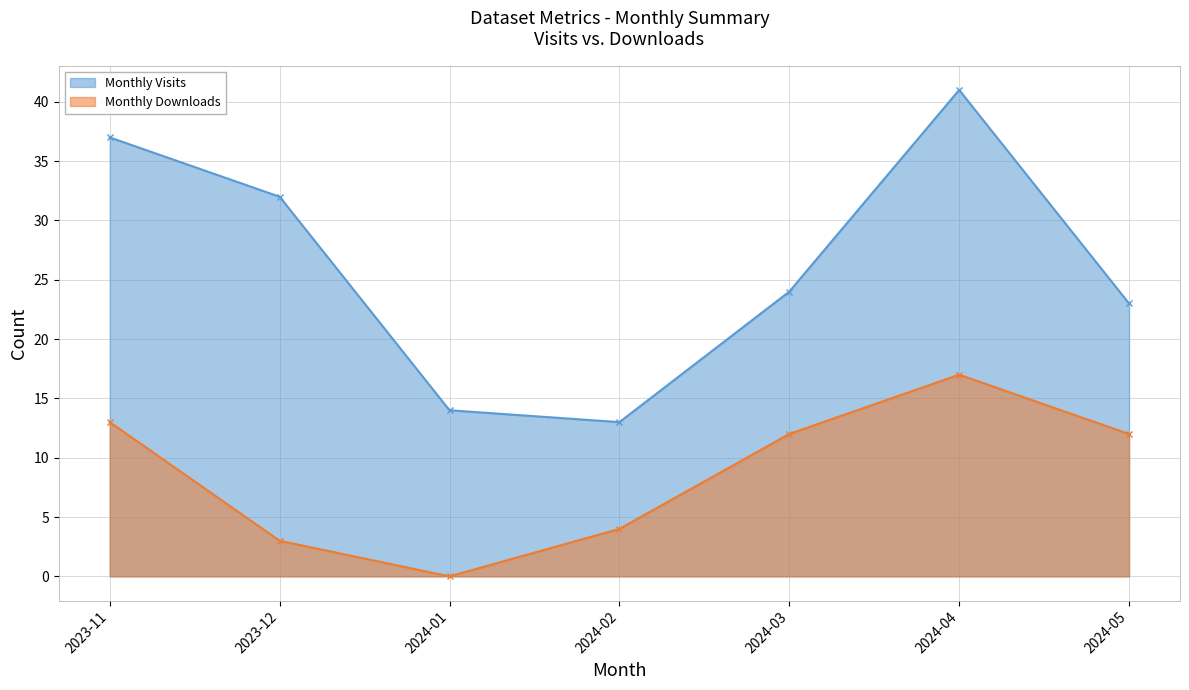

Rank the series by their maximum value, from lowest to highest.

Monthly Downloads, Monthly Visits